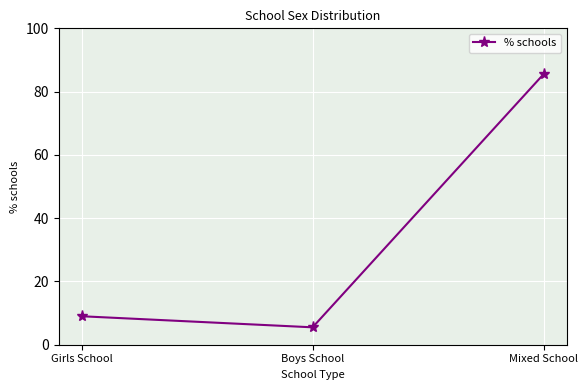

How many values are below 9?

1